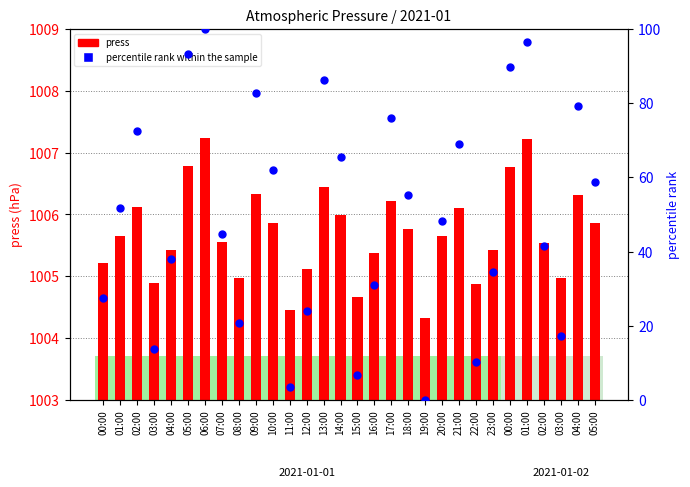

Which series contains the lowest Y value?

percentile rank within the sample